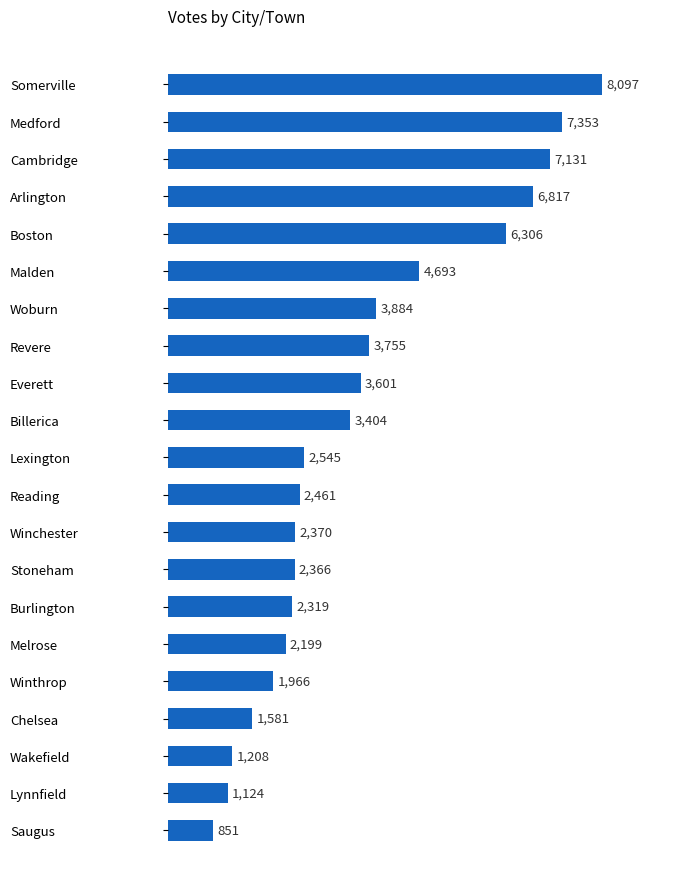

What is the value of the 15th bar from the top?

2319